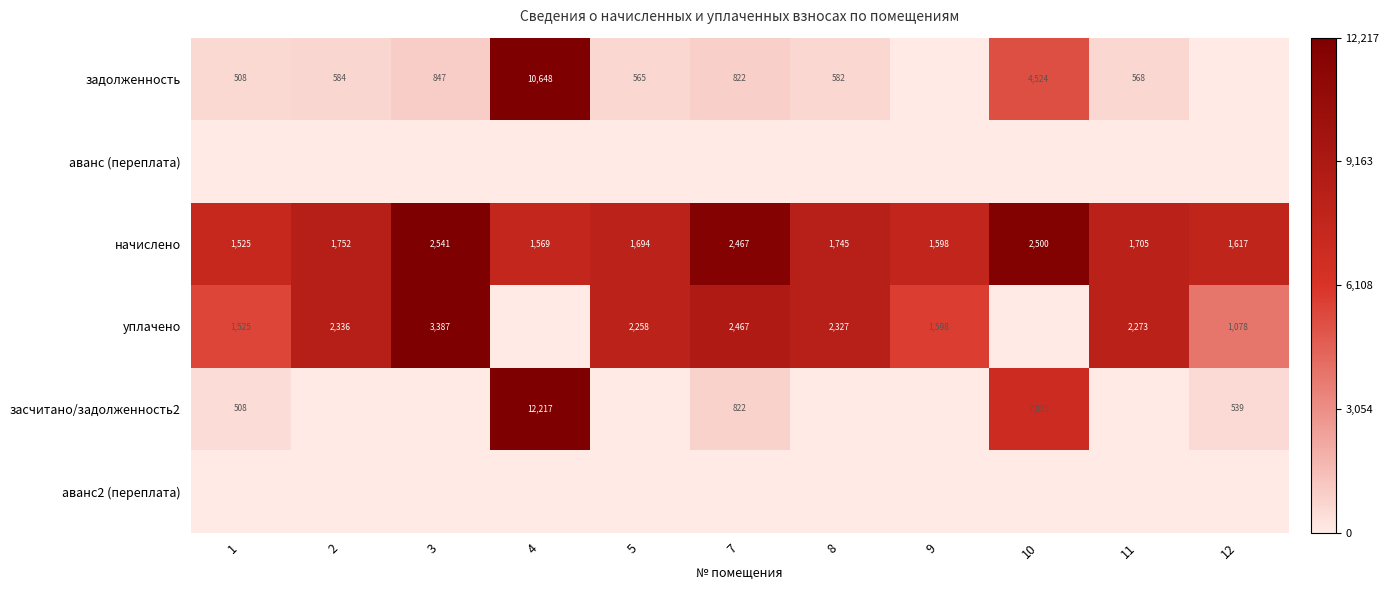

Rank the categories by начислено value from lowest to highest.

1, 4, 9, 12, 5, 11, 8, 2, 7, 10, 3